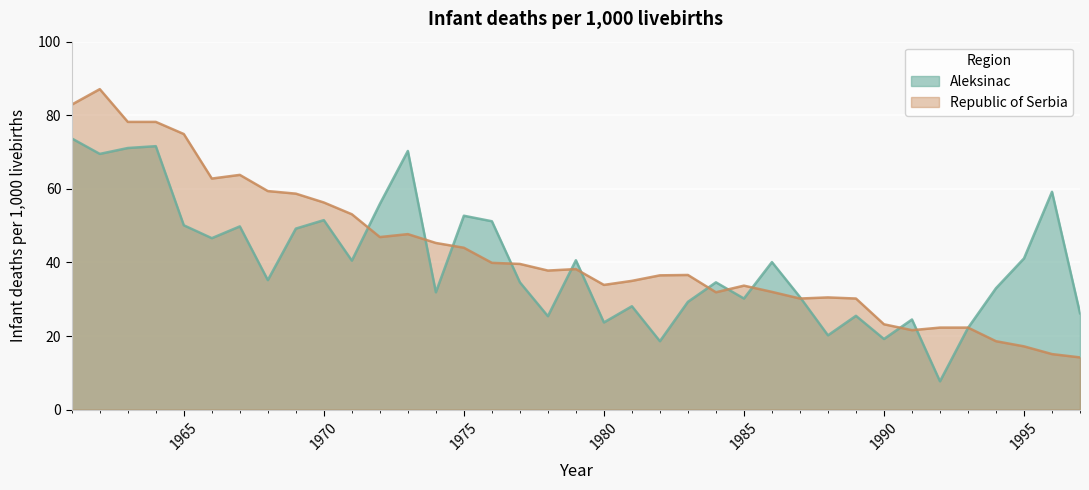

How many data points in Republic of Serbia are above 37?

19